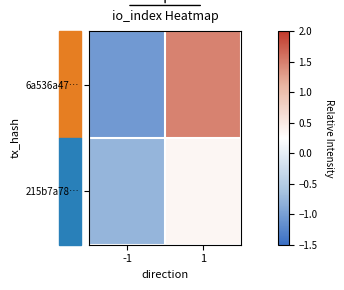

Rank the series at -1 from lowest to highest value.

6a536a47…, 215b7a78…